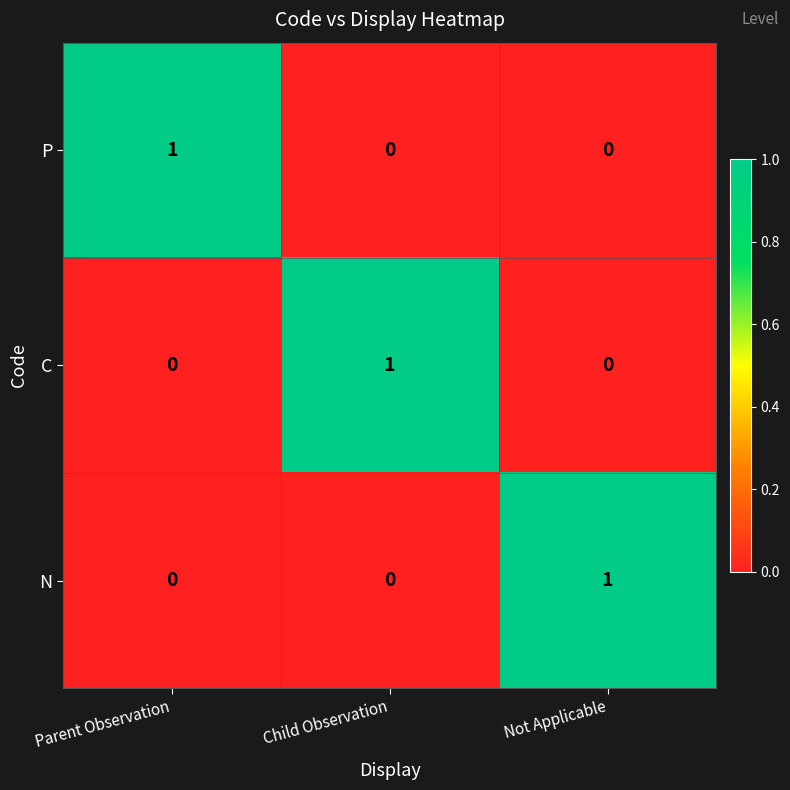

True or false: C has a value of 0 at Child Observation.

False